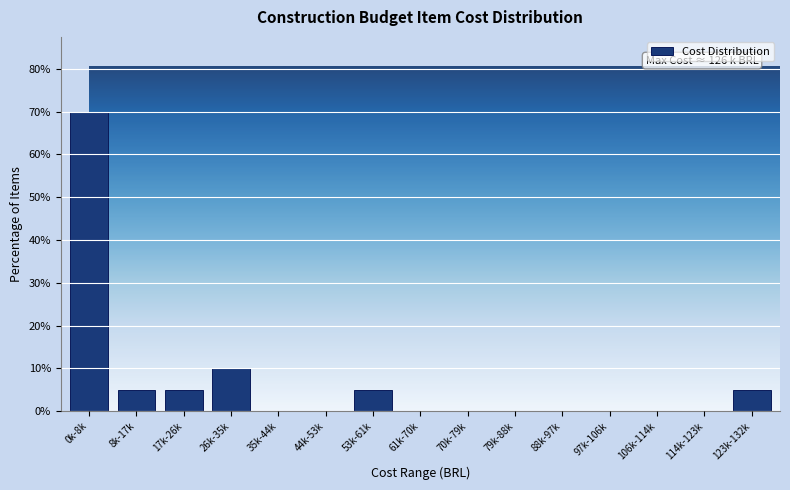

Reading right to left, extract all data points from this chart.

123k-132k=5	114k-123k=0	106k-114k=0	97k-106k=0	88k-97k=0	79k-88k=0	70k-79k=0	61k-70k=0	53k-61k=5	44k-53k=0	35k-44k=0	26k-35k=10	17k-26k=5	8k-17k=5	0k-8k=70